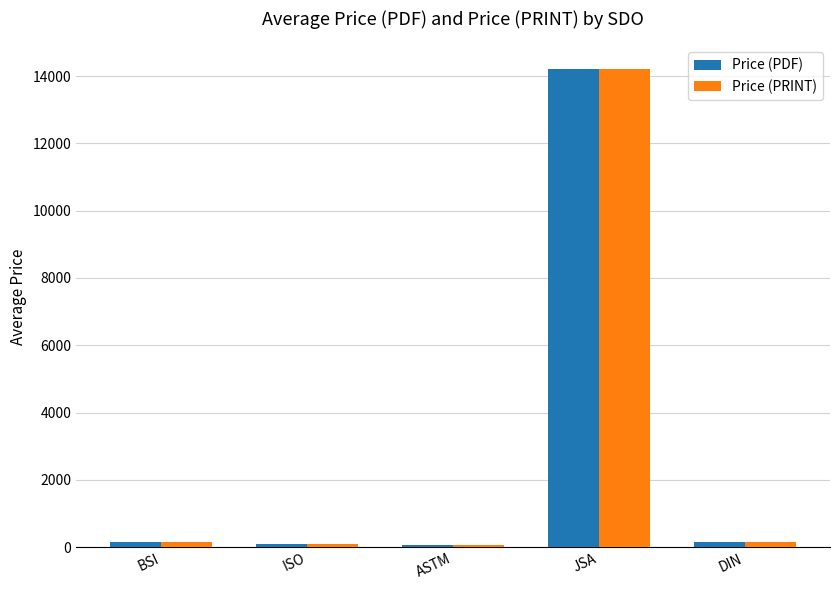

What is the highest value of the Price (PDF) series?

14200.0